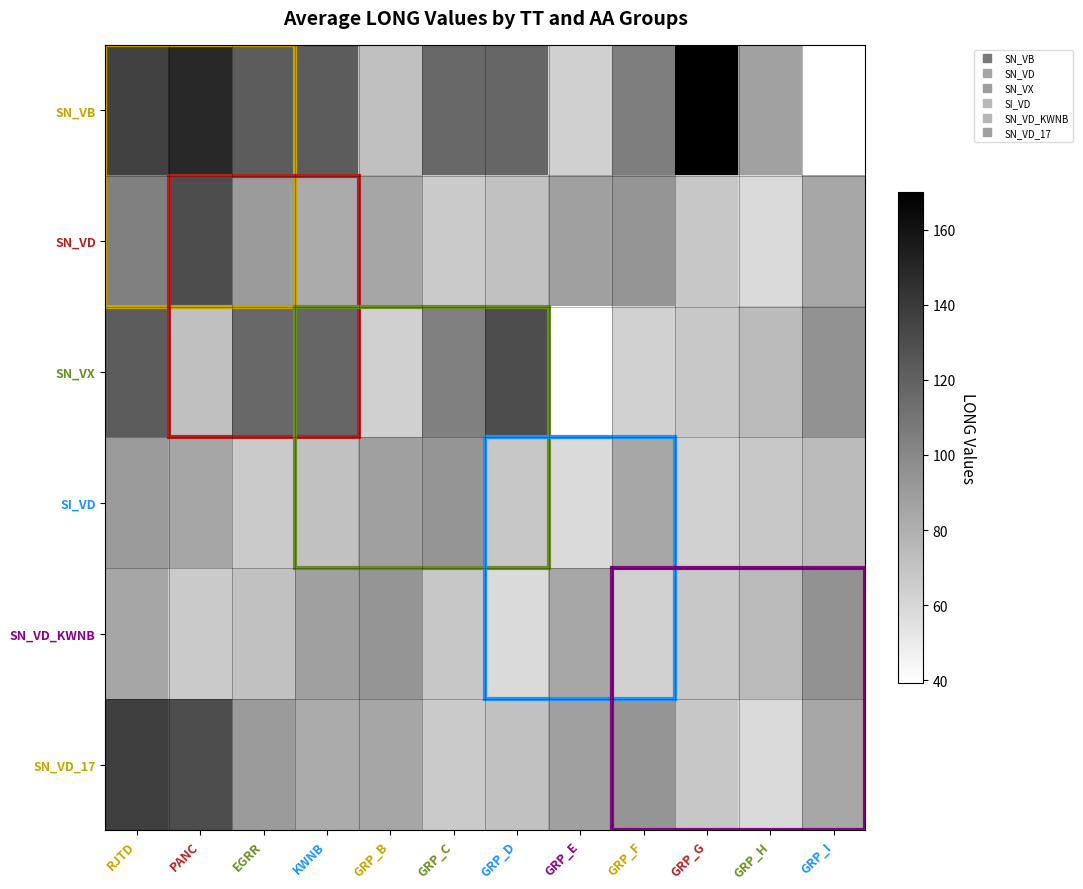

At GRP_D, list the series in order from largest to smallest.

SN_VX, SN_VB, SN_VD, SN_VD_17, SI_VD, SN_VD_KWNB